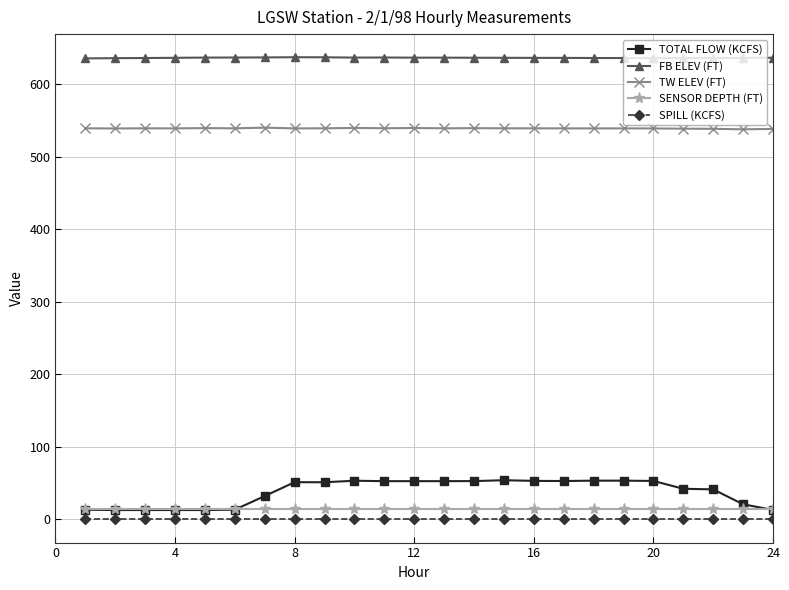

What is the value of the TOTAL FLOW (KCFS) point at the 14th from the left?

52.9